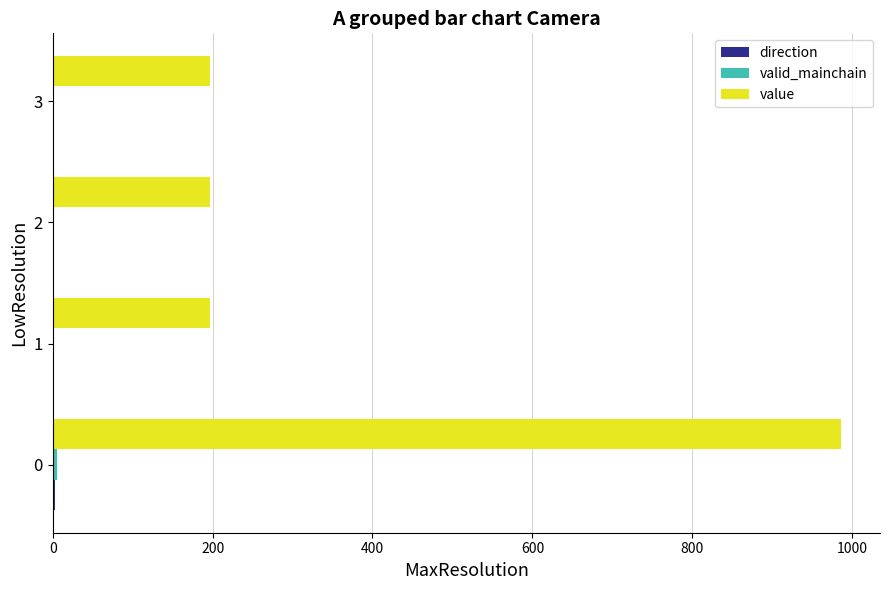

What is the greatest value displayed?

985.4